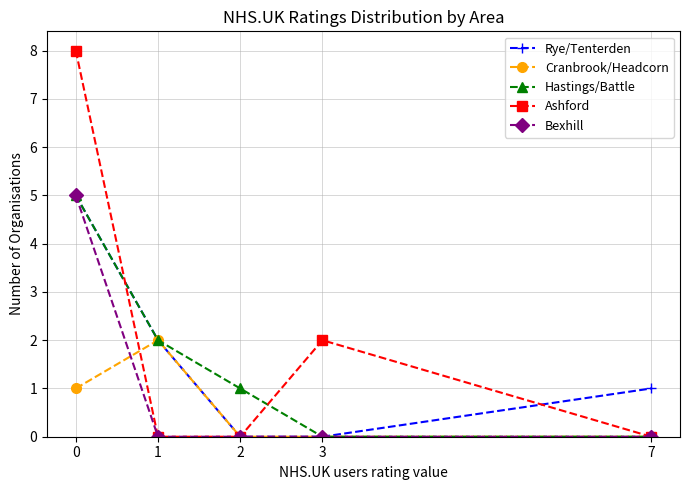

What is the total value across all series at 0?

24